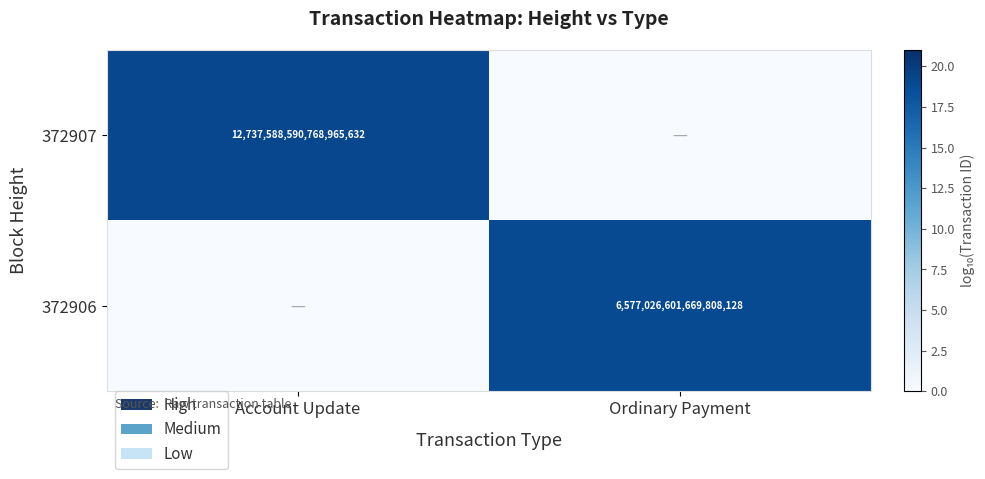

Is it true that 372906 equals 9409462223717994496 at Ordinary Payment?

False